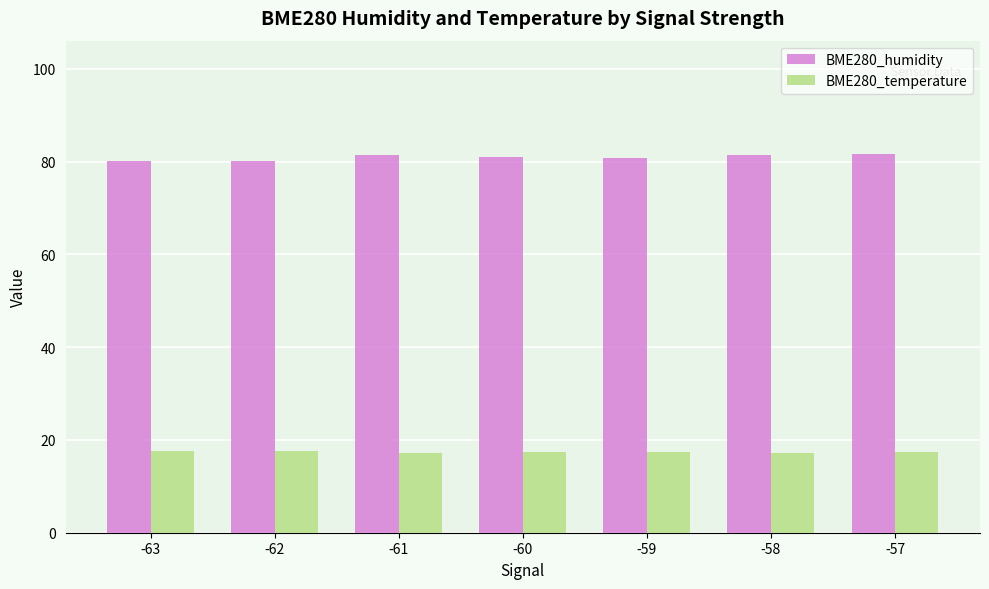

What is the difference between the second highest and second lowest values in the BME280_humidity series?

1.2